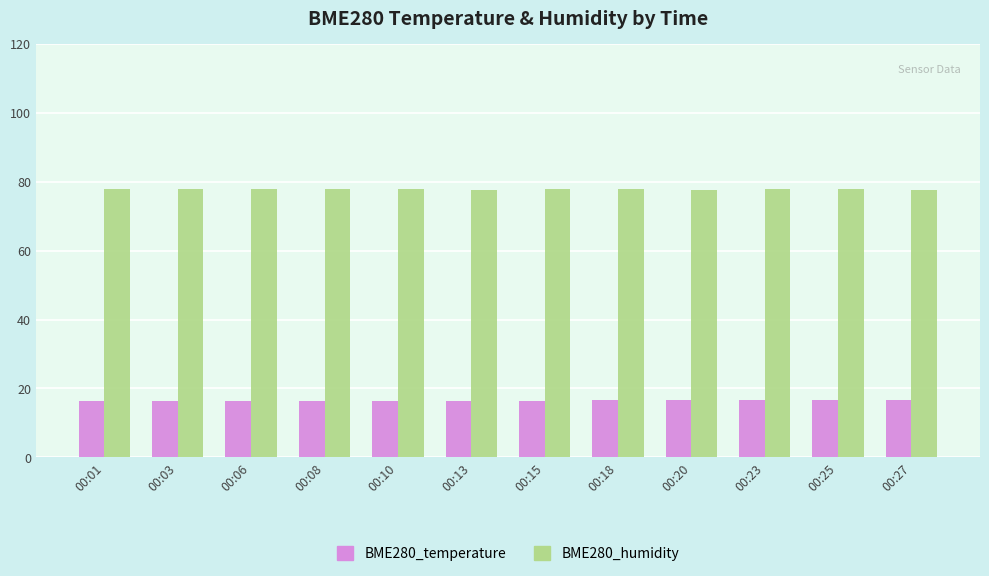

How many bars are there in each group?

2